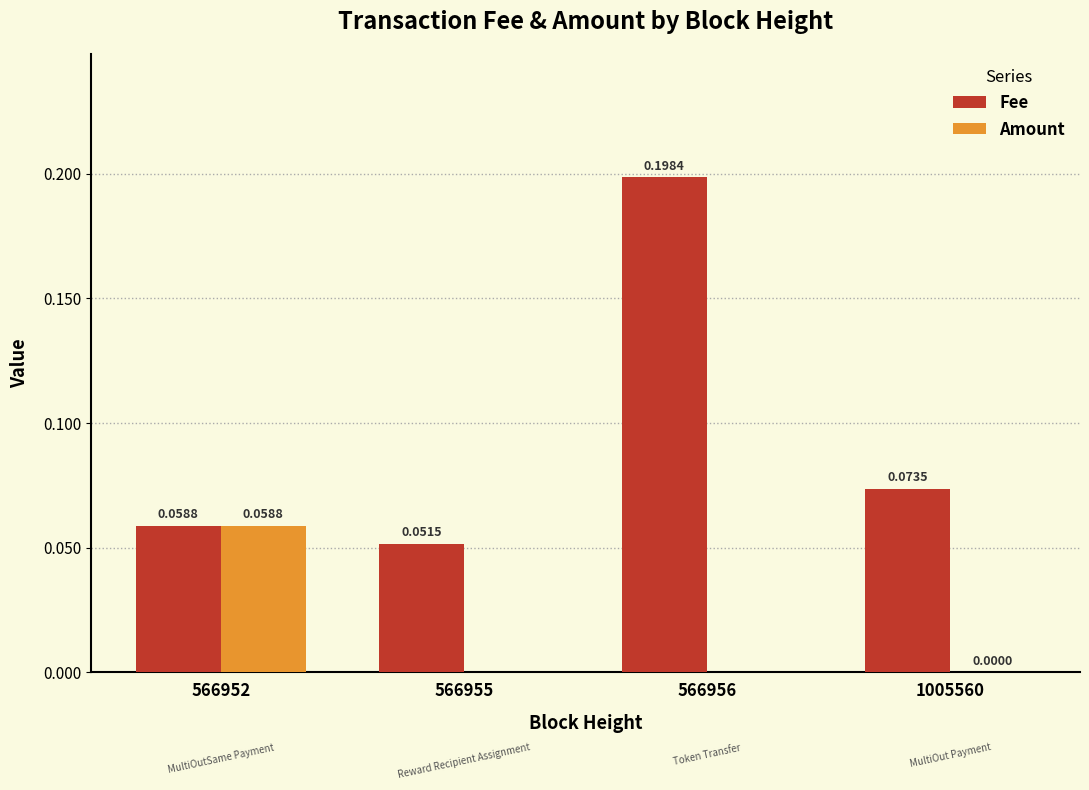

Is the value of Fee at 566955 greater than the value of Amount at 566952?

No